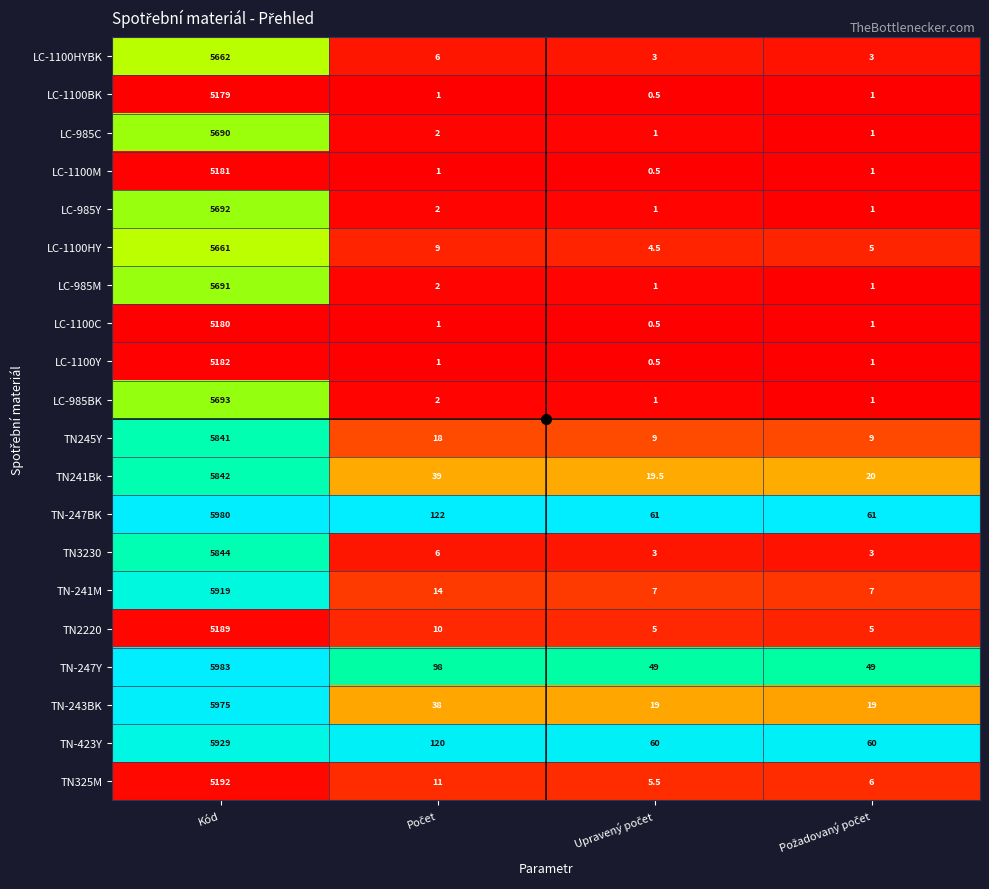

At which category does the chart reach its peak across all series?

Kód